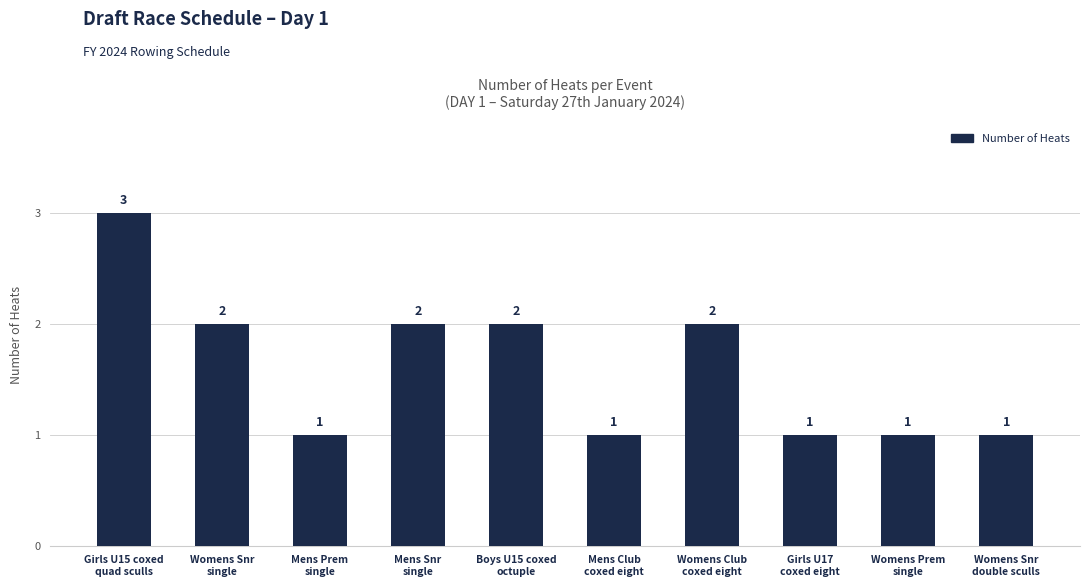

What is the difference between the second highest and second lowest values?

1